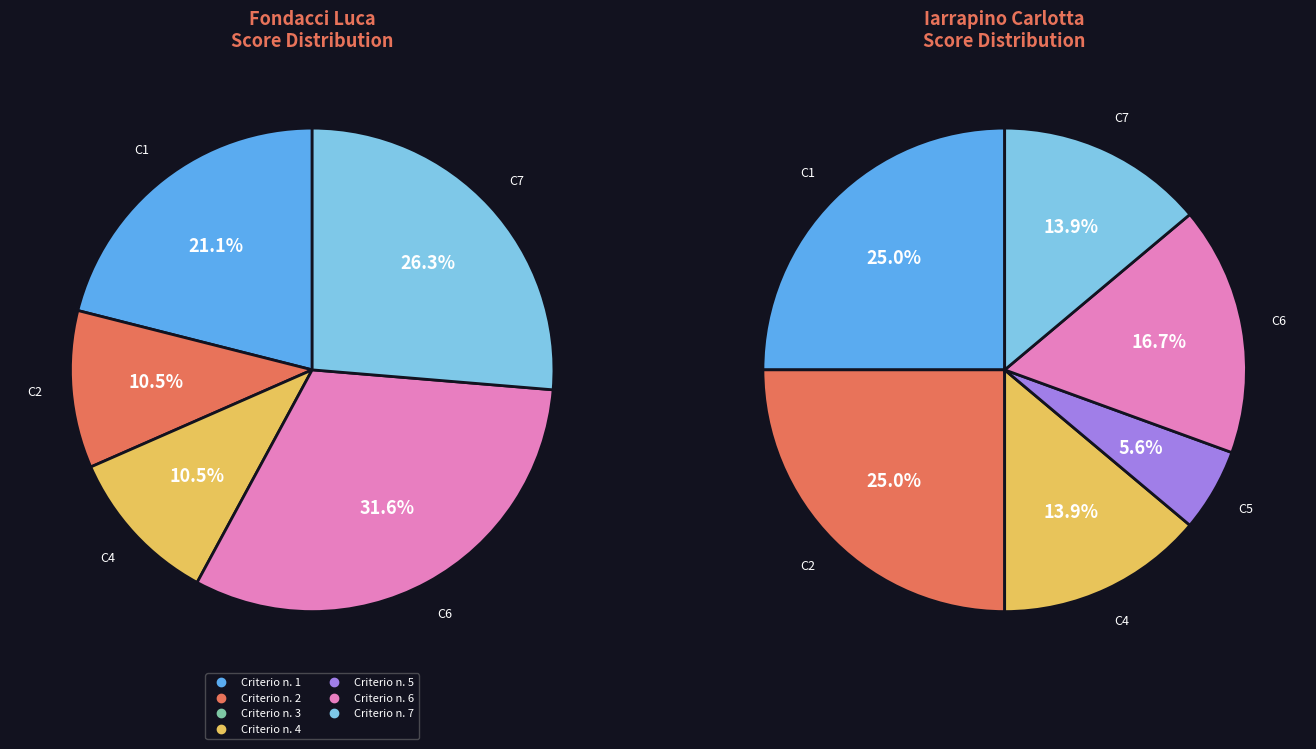

Rank the categories by value from lowest to highest.

Criterio n. 3, Criterio n. 5, Criterio n. 2, Criterio n. 4, Criterio n. 1, Criterio n. 7, Criterio n. 6